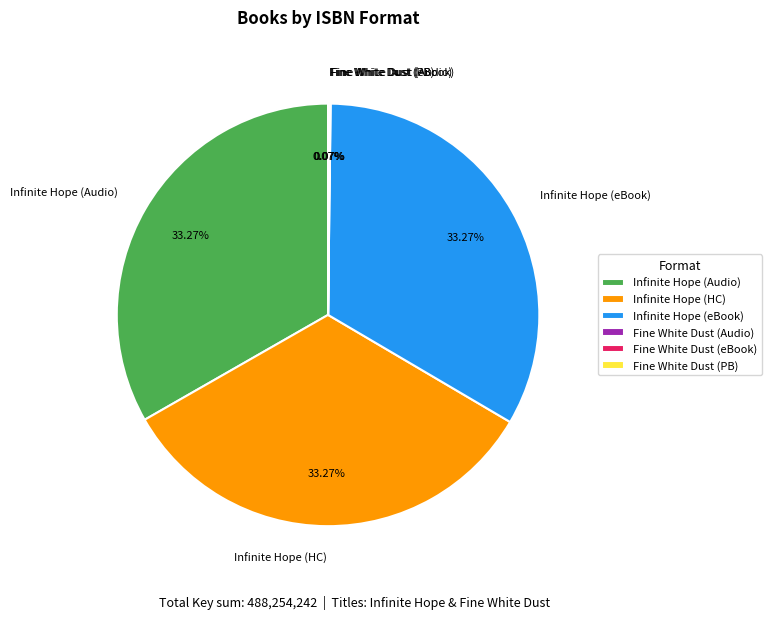

Combined, do Infinite Hope (Audio) and Infinite Hope (HC) account for over 50%?

Yes